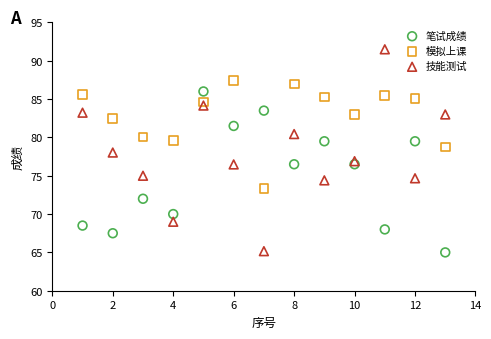

Which series has the widest spread of Y values?

技能测试